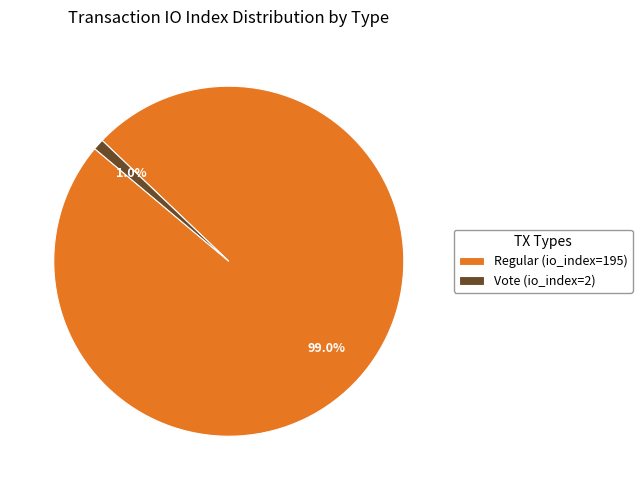

To the nearest percent, what portion does Regular (io_index=195) represent?

99%